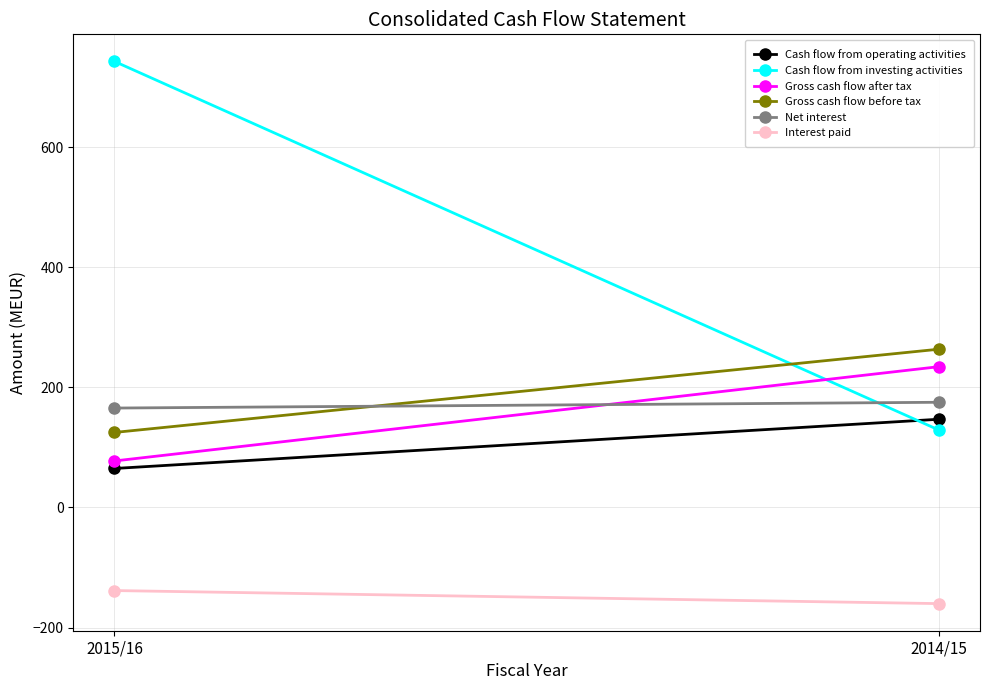

Reading left to right, transcribe all the data shown in this chart.

Cash flow from operating activities: 2015/16=64.9	2014/15=146.9
Cash flow from investing activities: 2015/16=742.9	2014/15=129.0
Gross cash flow after tax: 2015/16=77.5	2014/15=234.5
Gross cash flow before tax: 2015/16=125.0	2014/15=263.6
Net interest: 2015/16=165.6	2014/15=175.2
Interest paid: 2015/16=-138.4	2014/15=-160.2